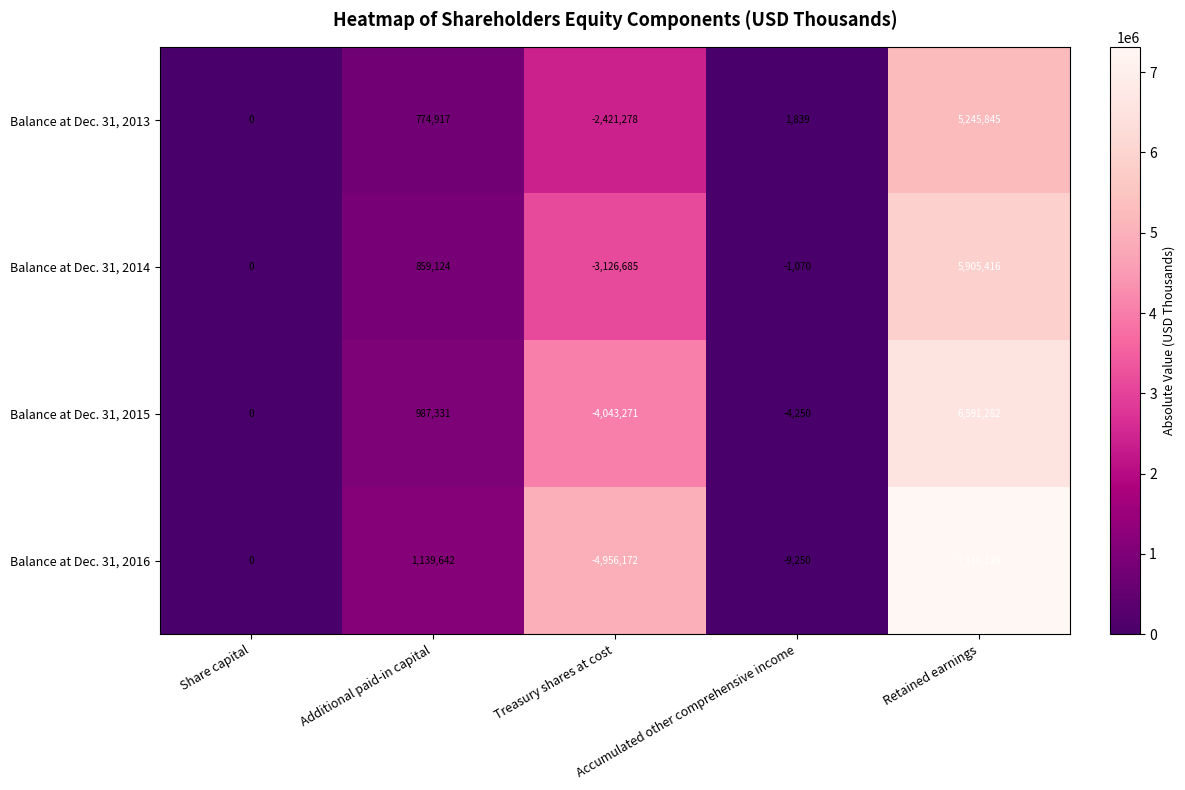

Which series has the largest range (max minus min)?

Balance at Dec. 31, 2016